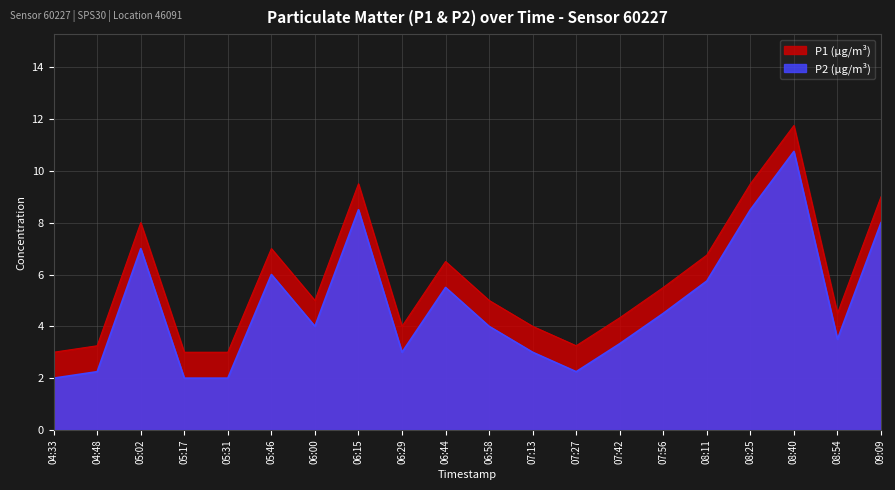

List the series in order of their overall mean, lowest first.

P2 (µg/m³), P1 (µg/m³)